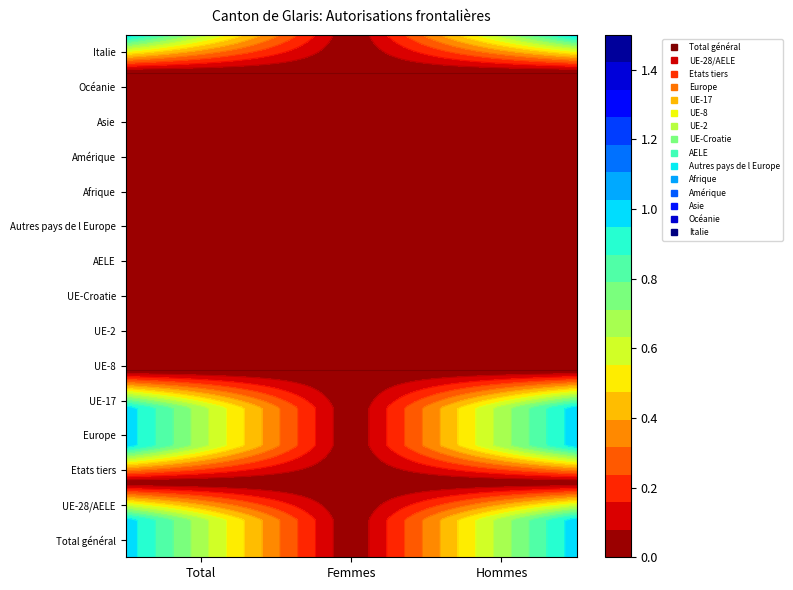

Rank the series at Total from highest to lowest value.

Total général, UE-28/AELE, Europe, UE-17, Italie, Etats tiers, UE-8, UE-2, UE-Croatie, AELE, Autres pays de l Europe, Afrique, Amérique, Asie, Océanie